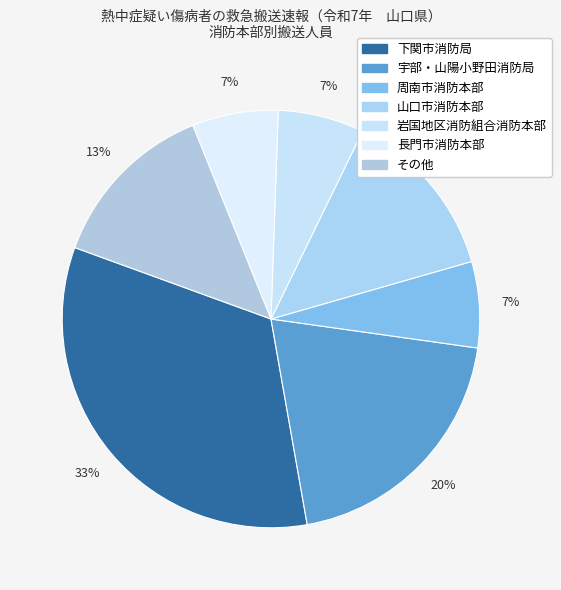

Between 周南市消防本部 and その他, which is larger?

その他